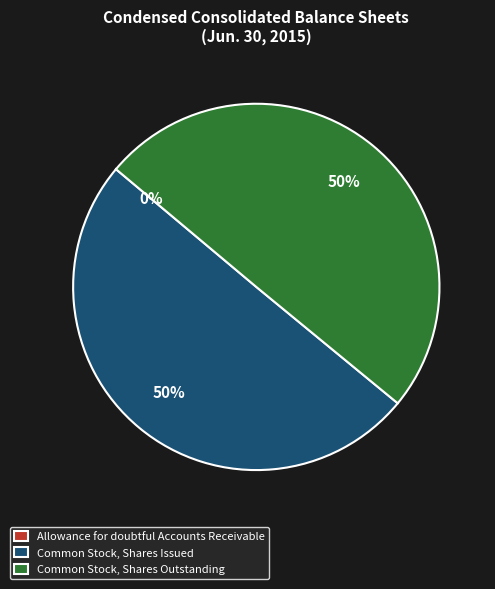

To the nearest percent, what portion does Common Stock, Shares Issued represent?

50%